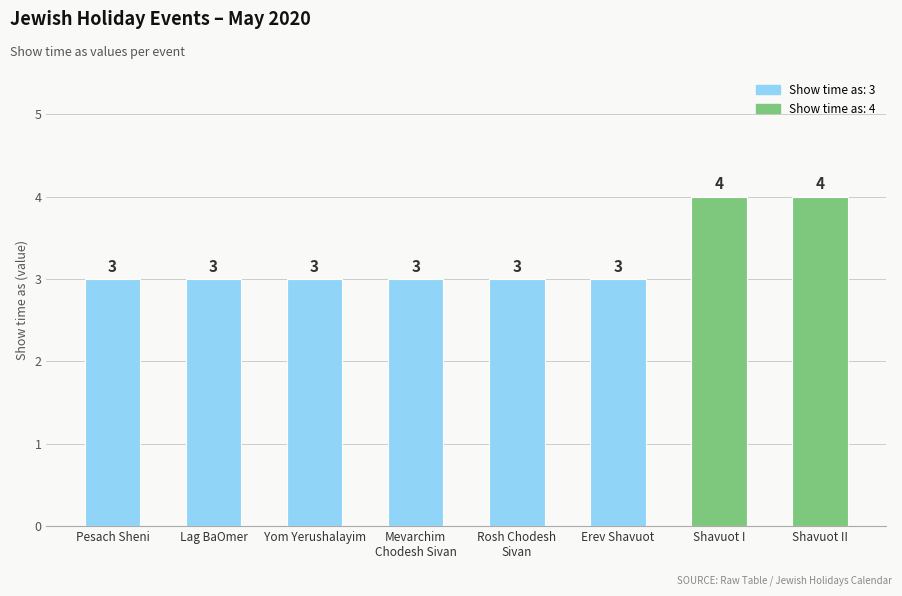

Count the number of values greater than 3.

2